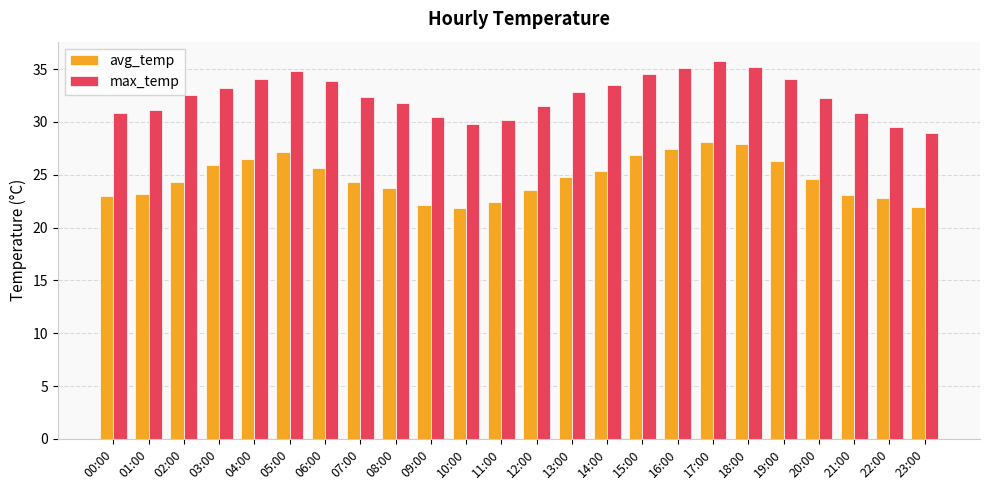

Is the value of max_temp at 20:00 greater than the value of avg_temp at 08:00?

Yes